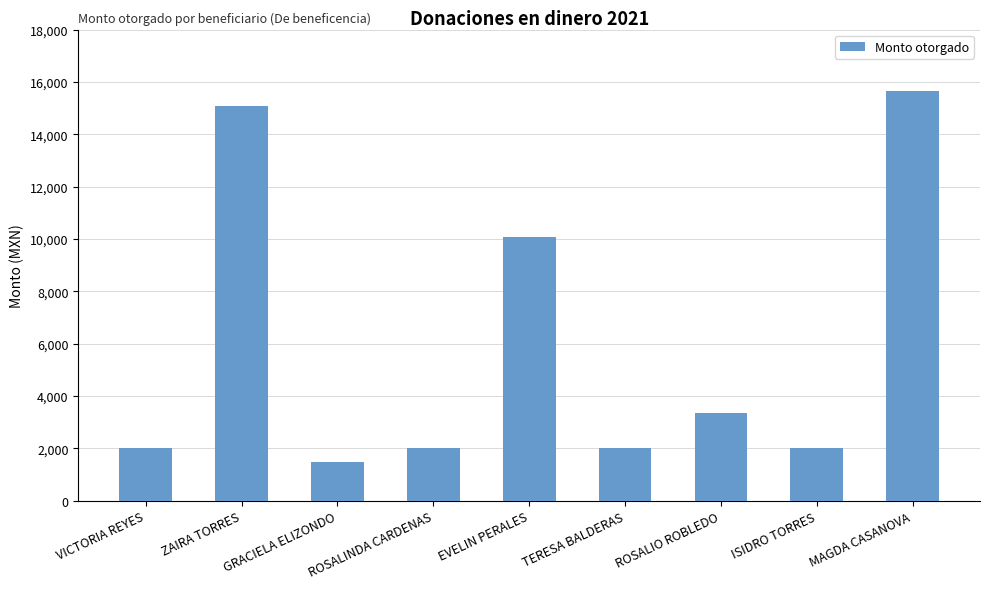

True or false: the data shows 2574 at GRACIELA ELIZONDO.

False